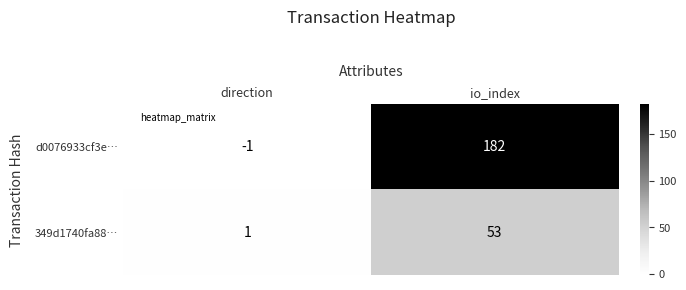

List the series in order of their peak value, highest first.

d0076933cf3e…, 349d1740fa88…